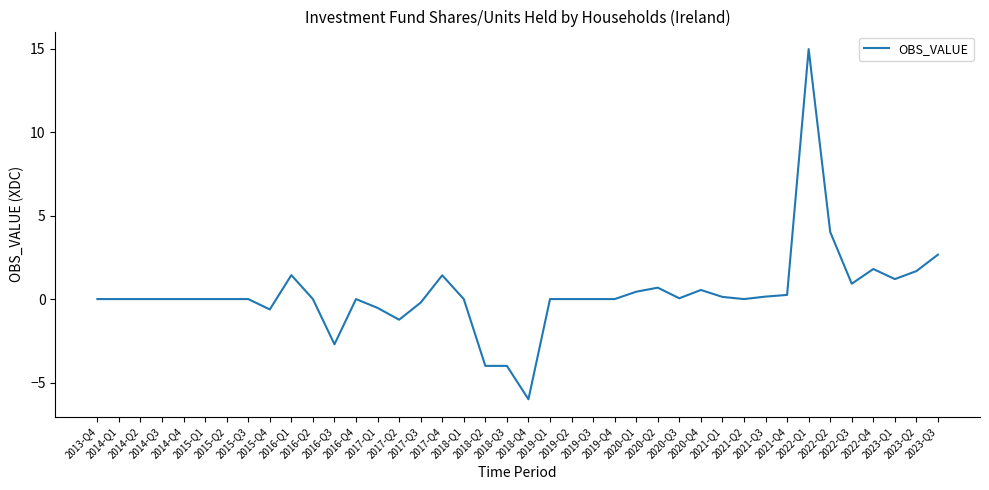

What is the smallest value displayed?

-6.0